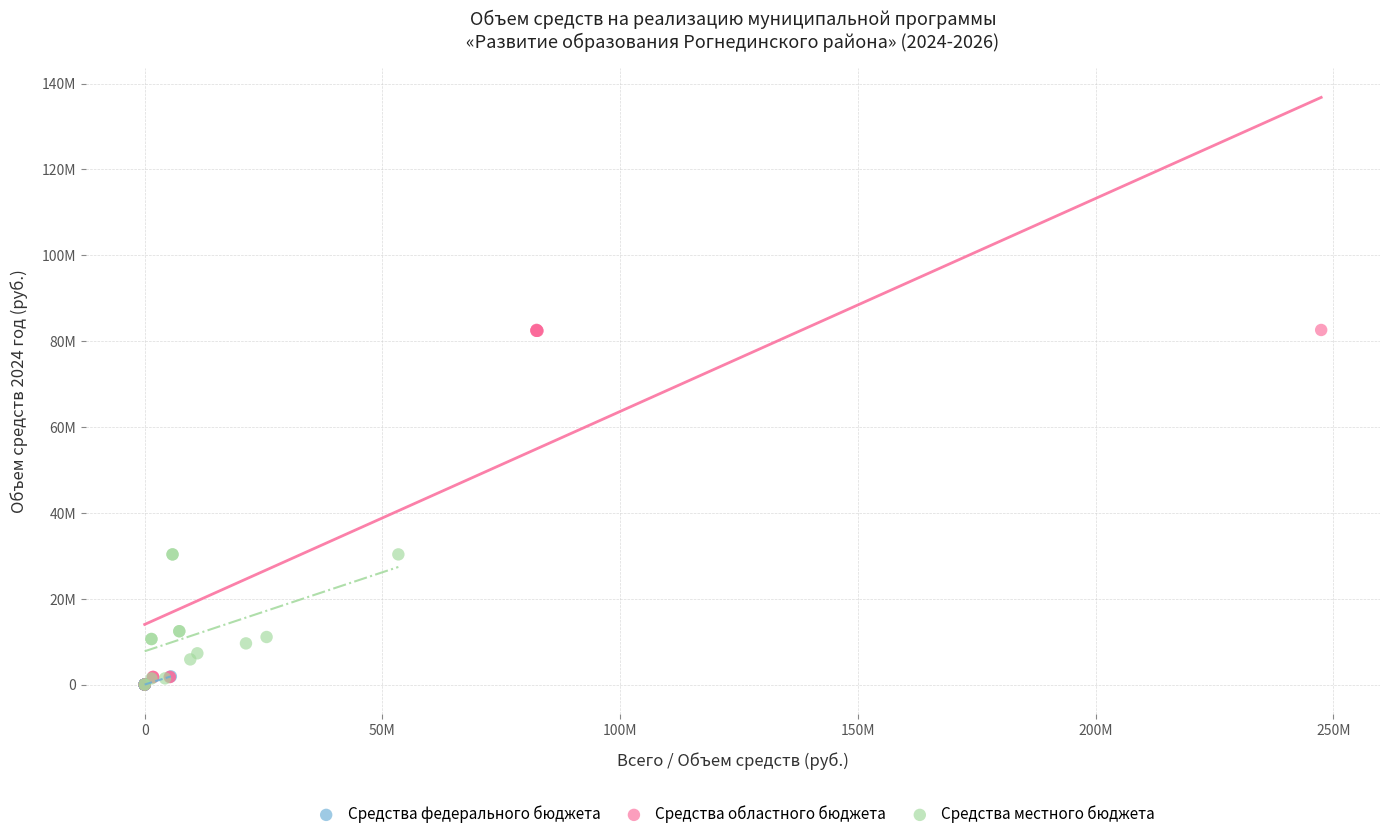

What are all the series names shown in the legend?

Средства федерального бюджета, Средства областного бюджета, Средства местного бюджета